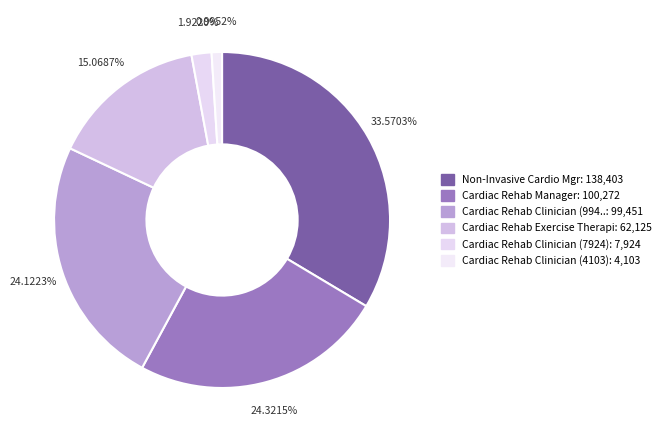

How many segments does this pie chart have?

6